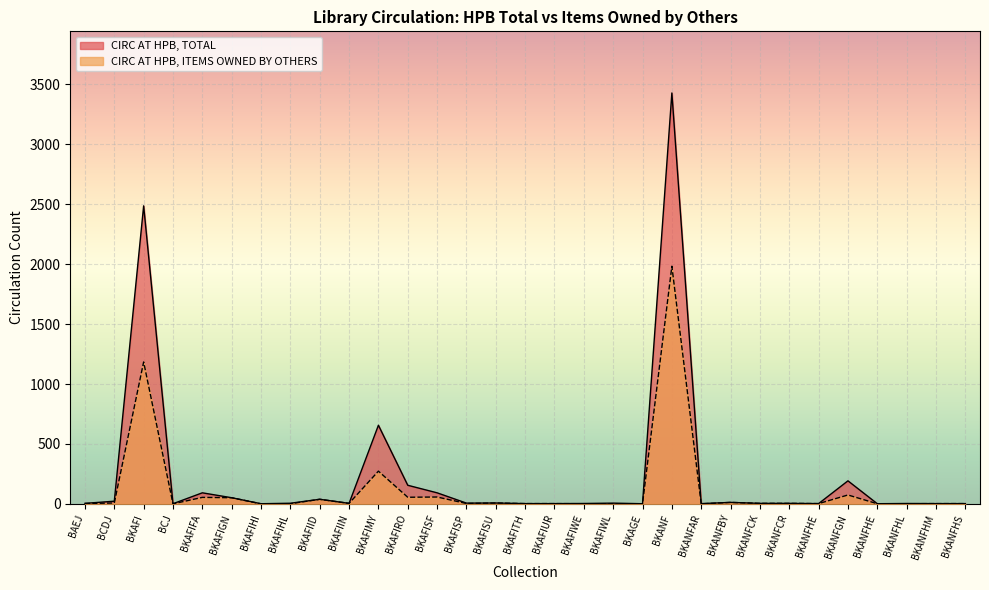

True or false: CIRC AT HPB, ITEMS OWNED BY OTHERS has a value of 5 at BAEJ.

False